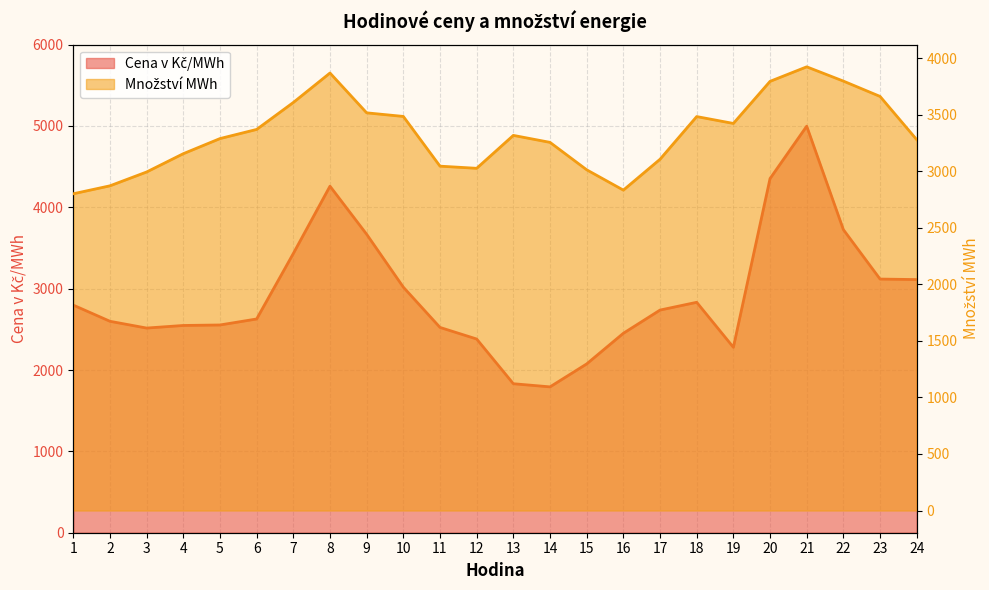

True or false: Množství MWh has a value of 1988.3 at 5.

False